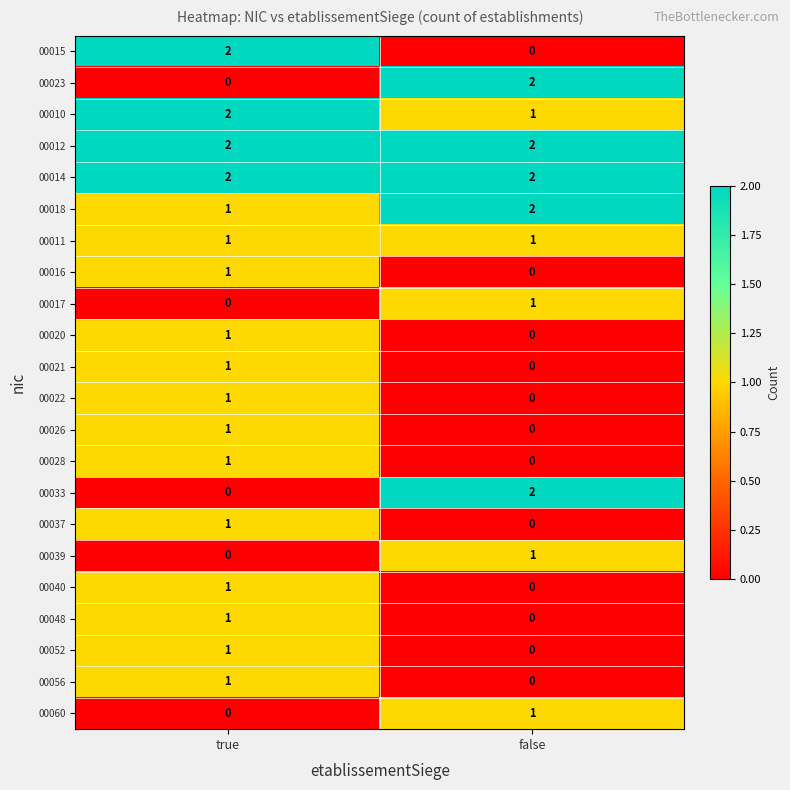

Is the value of 00012 at false greater than the value of 00017 at true?

Yes